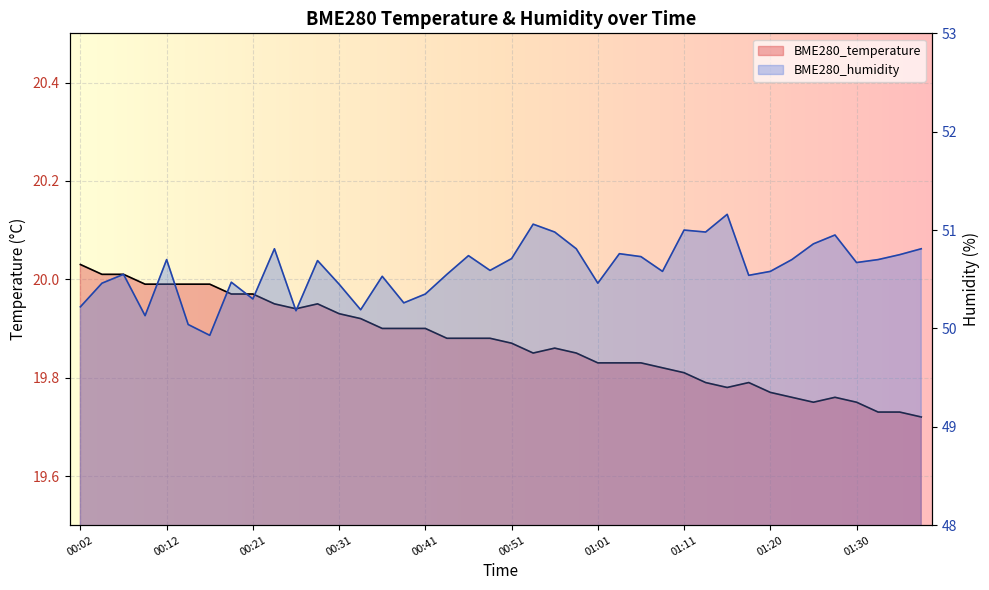

True or false: BME280_humidity has a value of 77.6 at 01:38.

False